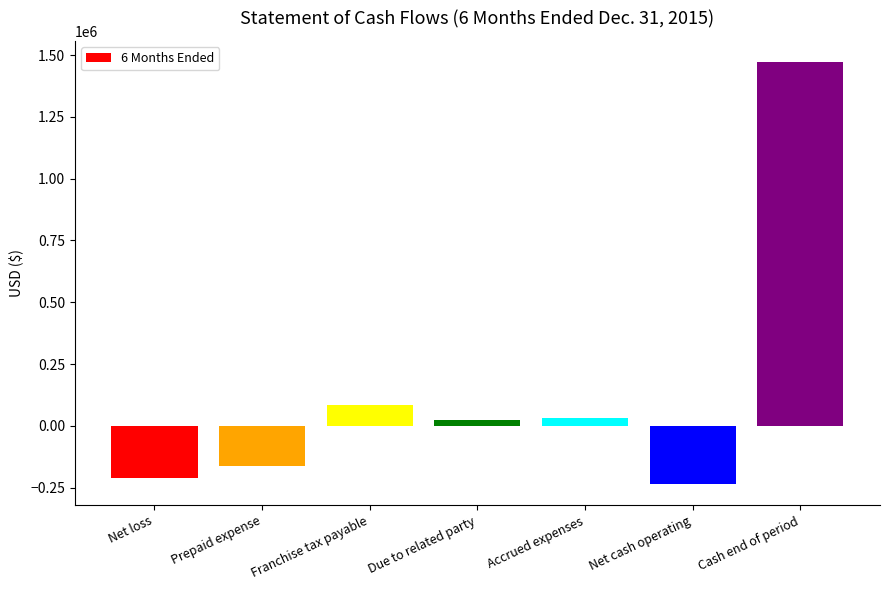

Where is the data nearest to the value 618355?

Franchise tax payable